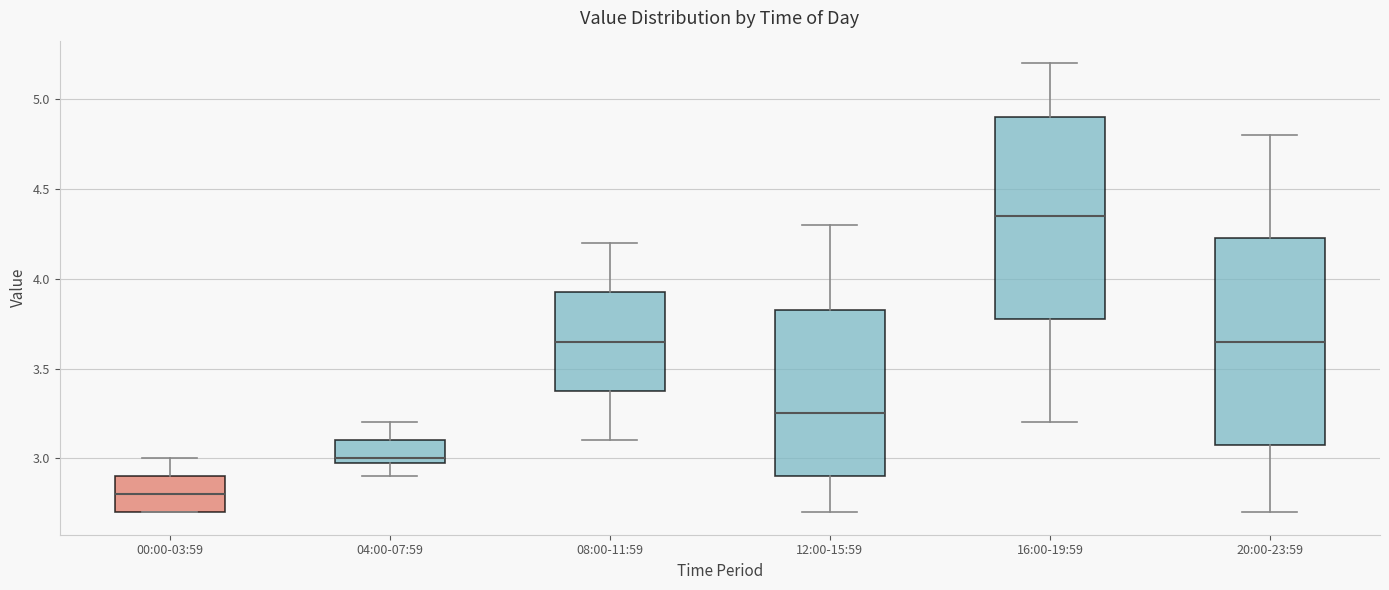

Reading left to right, transcribe this box plot: for each box, give where its median line is, the range the box spans, and where its two whiskers end, as read against the y-axis. The values are not printed on the chart, so give them approximately, as read against the axis.

00:00-03:59: median 2.80, box 2.70 to 2.90, whiskers 2.70 to 3.00
04:00-07:59: median 3.00 (just above the box's lower edge), box 3.00 to 3.10, whiskers 2.90 to 3.20
08:00-11:59: median 3.65, box 3.40 to 3.95, whiskers 3.10 to 4.20
12:00-15:59: median 3.25, box 2.90 to 3.85, whiskers 2.70 to 4.30
16:00-19:59: median 4.35, box 3.80 to 4.90, whiskers 3.20 to 5.20
20:00-23:59: median 3.65, box 3.10 to 4.25, whiskers 2.70 to 4.80